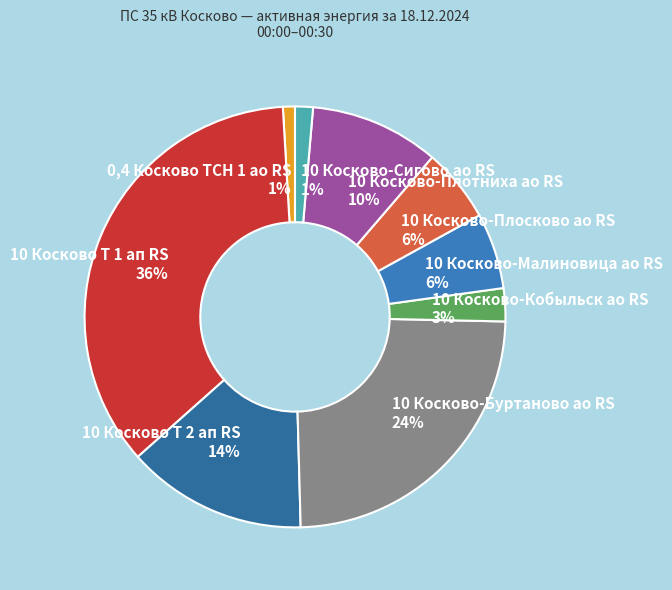

Count the number of slices in the pie.

9